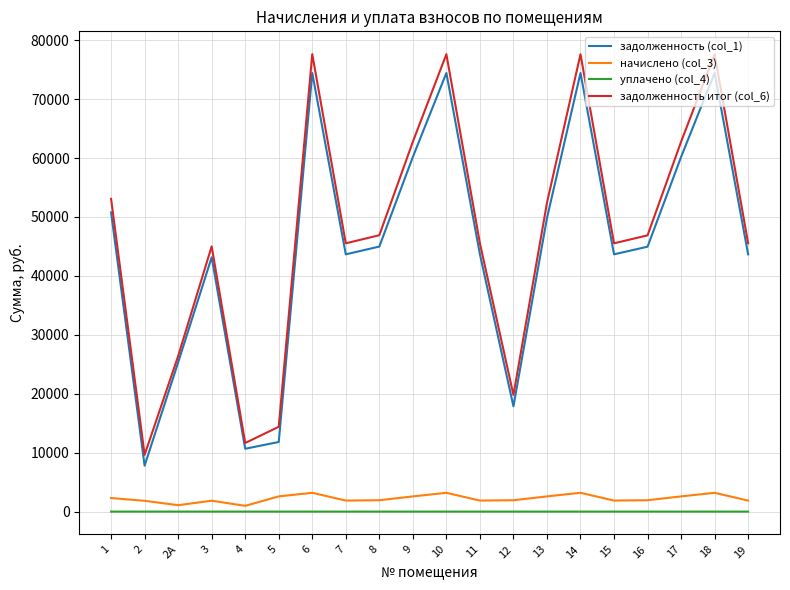

What is the difference between the maximum and minimum values in the задолженность итог (col_6) series?

67997.3